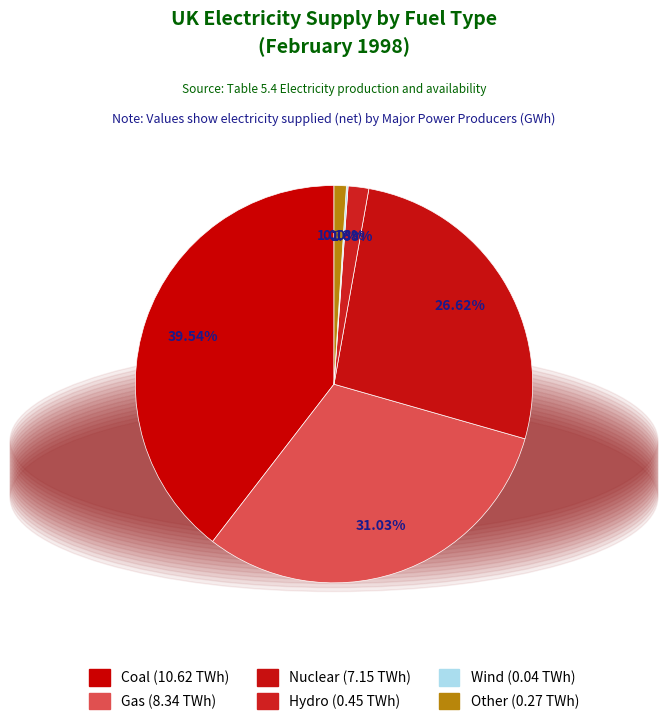

To the nearest percent, what is the difference between the largest and smallest slice percentages?

39%